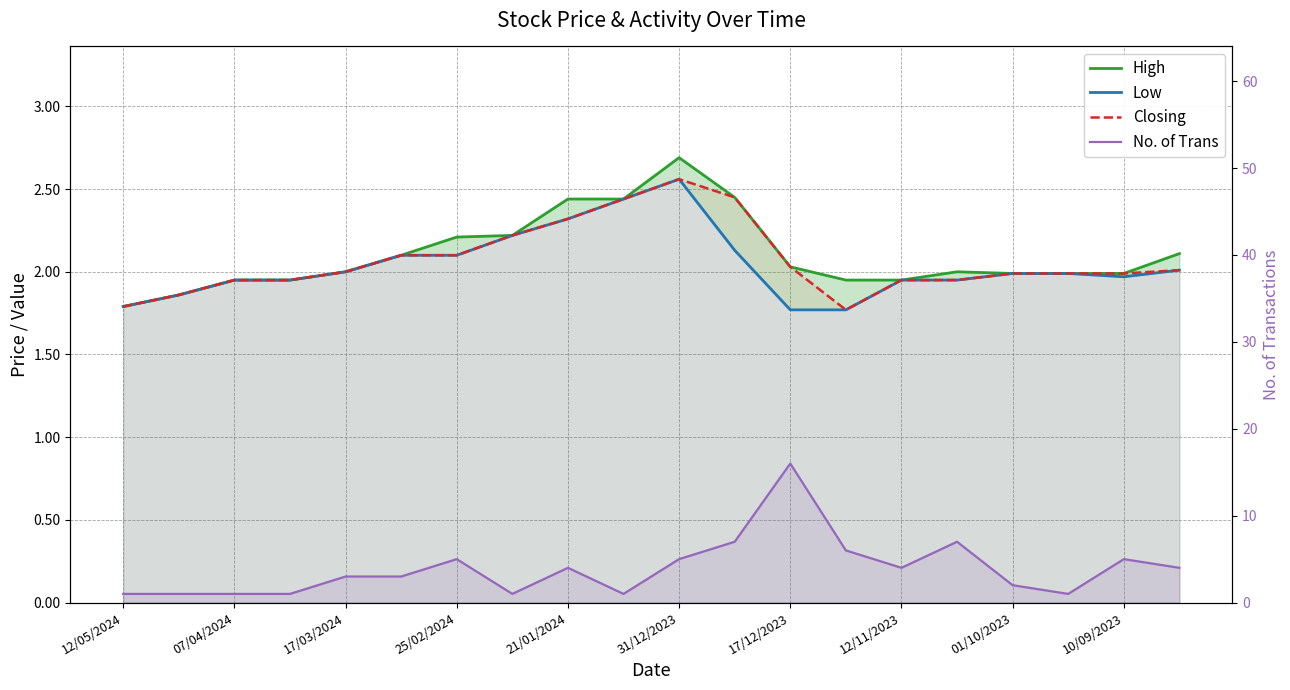

Is the value of No. of Trans at 19 greater than the value of Closing at 17?

Yes